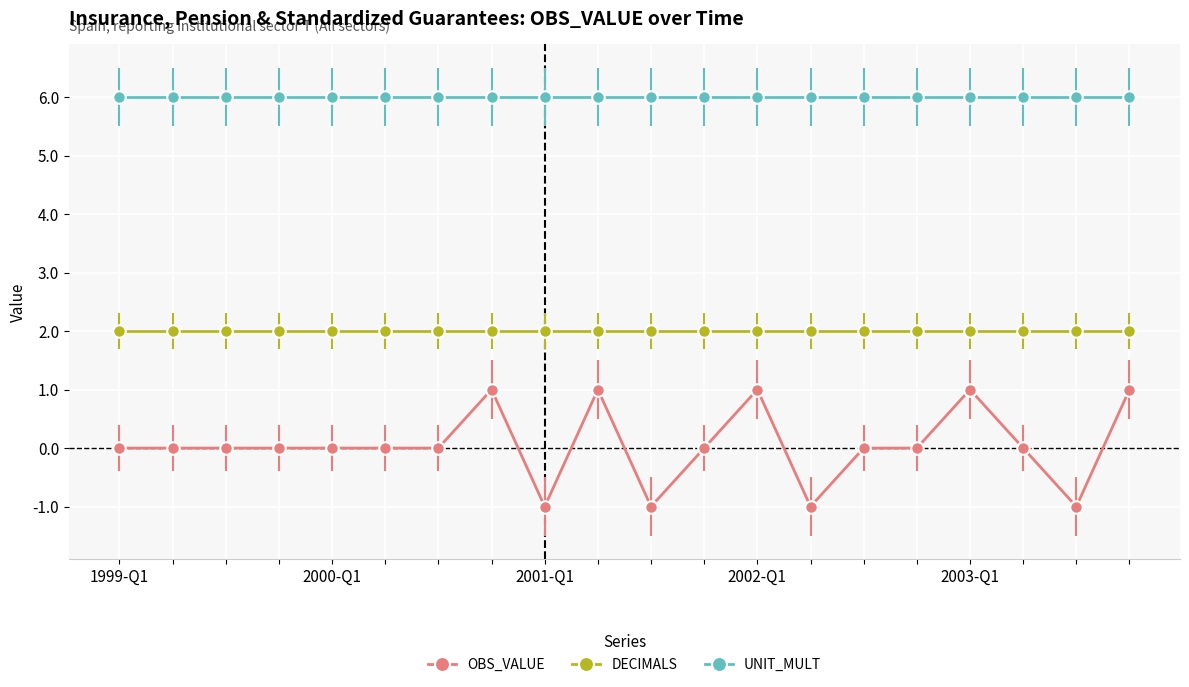

What is the value of the DECIMALS point at the 10th from the left?

2